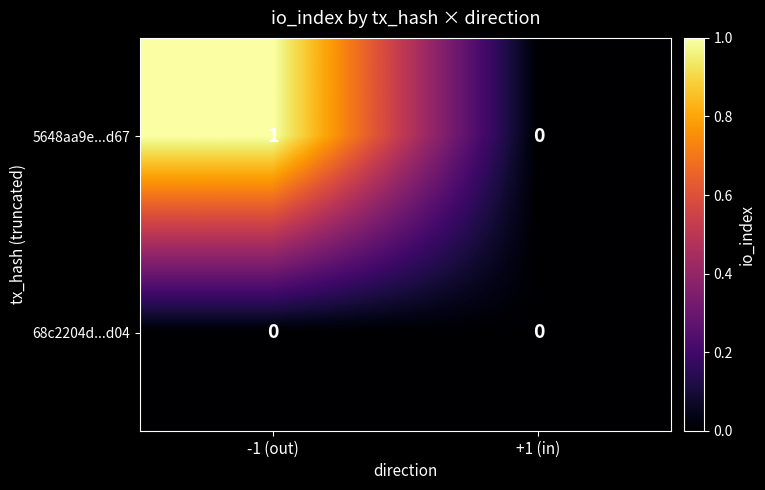

Which category has the lowest value in the 5648aa9e...d67 series?

+1 (in)